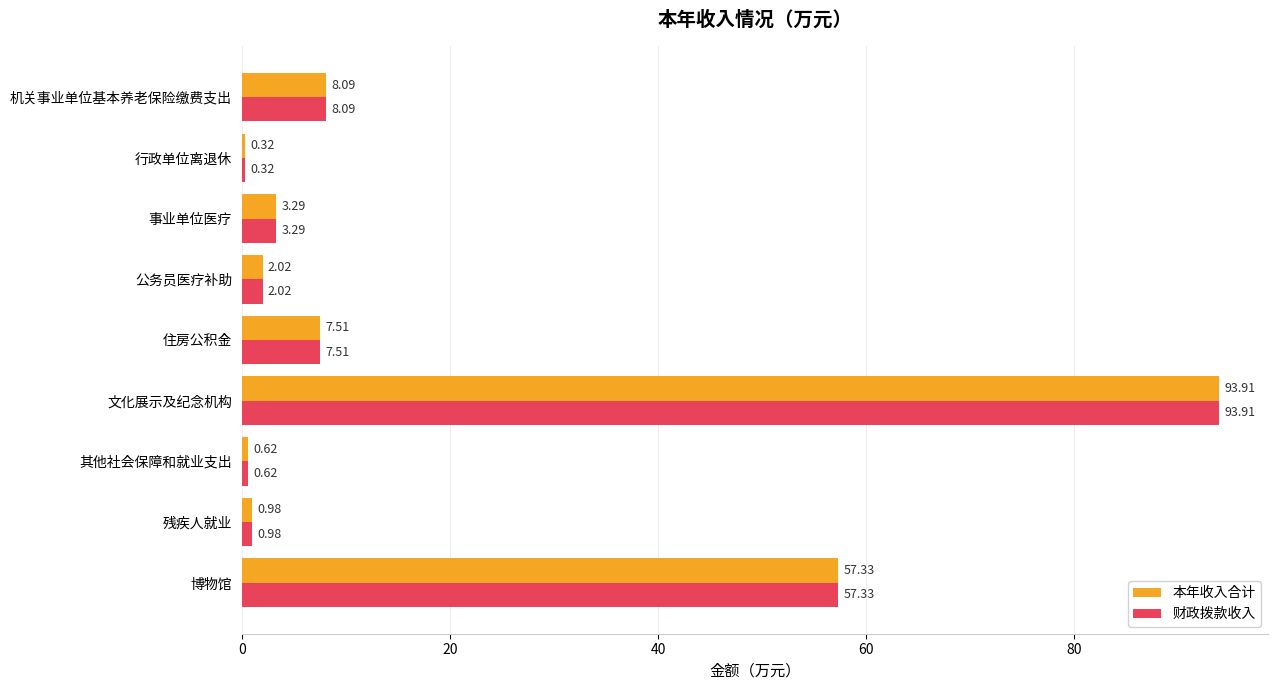

What is the difference between the 财政拨款收入 values at 博物馆 and 文化展示及纪念机构?

36.6